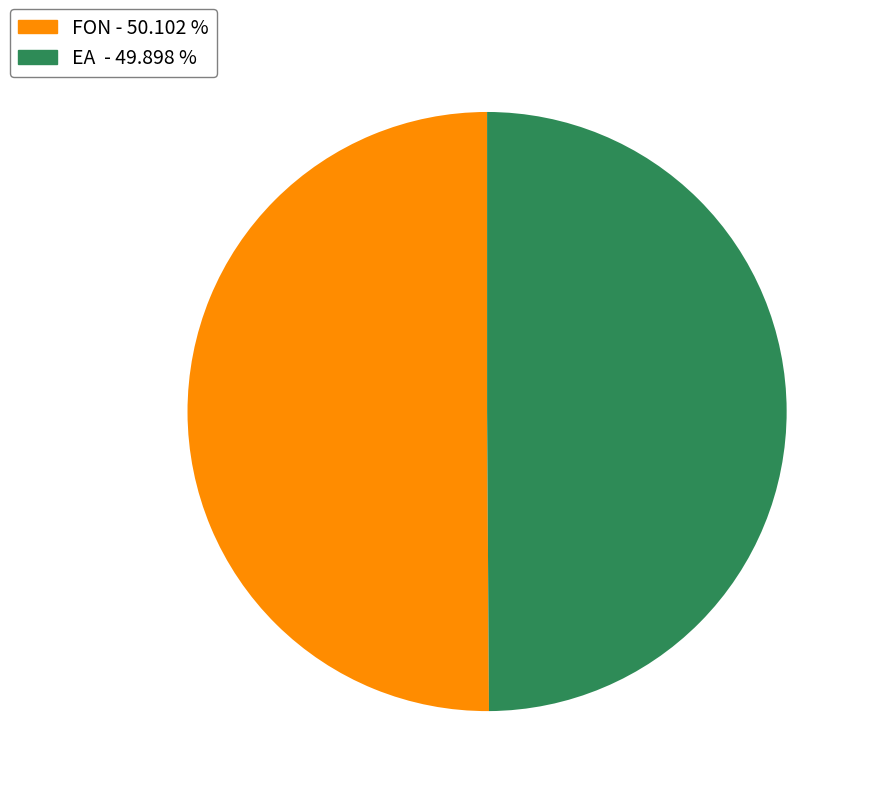

What is the ratio of the value at EA to the value at FON?

1.0